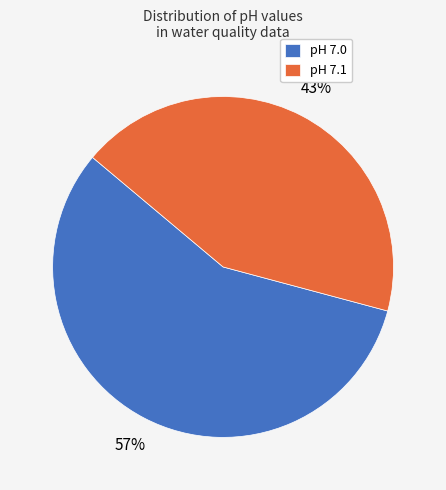

To the nearest percent, what percentage of the pie is pH 7.0?

57%